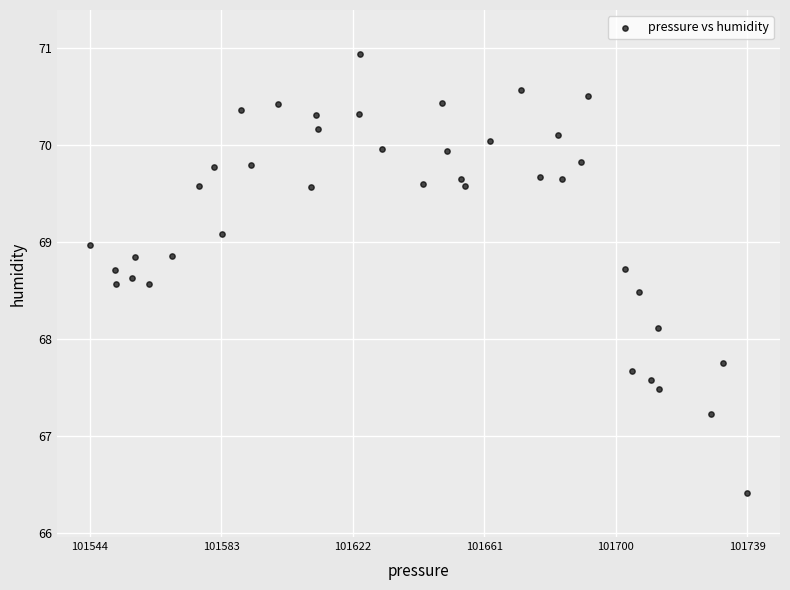

What Y value in the scatter plot is closest to 68?

68.1